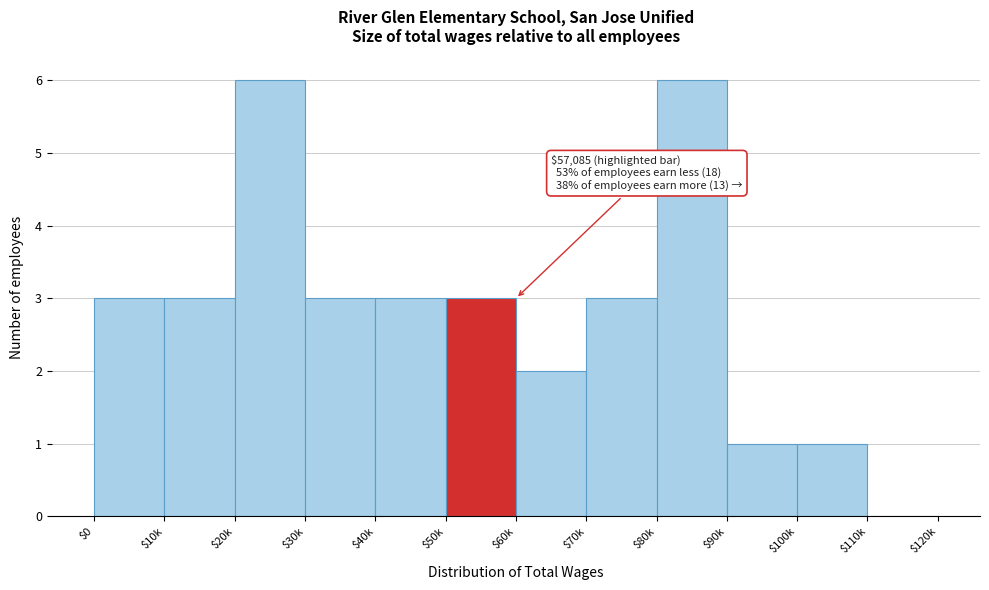

What is the sum of all values?

34